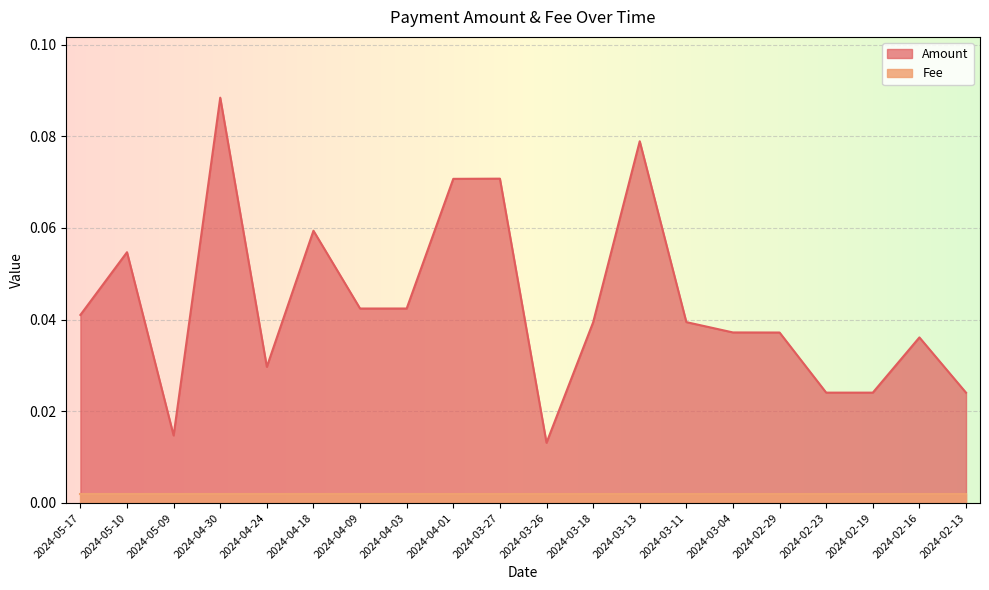

At which category does the data reach its first local peak?

2024-05-10